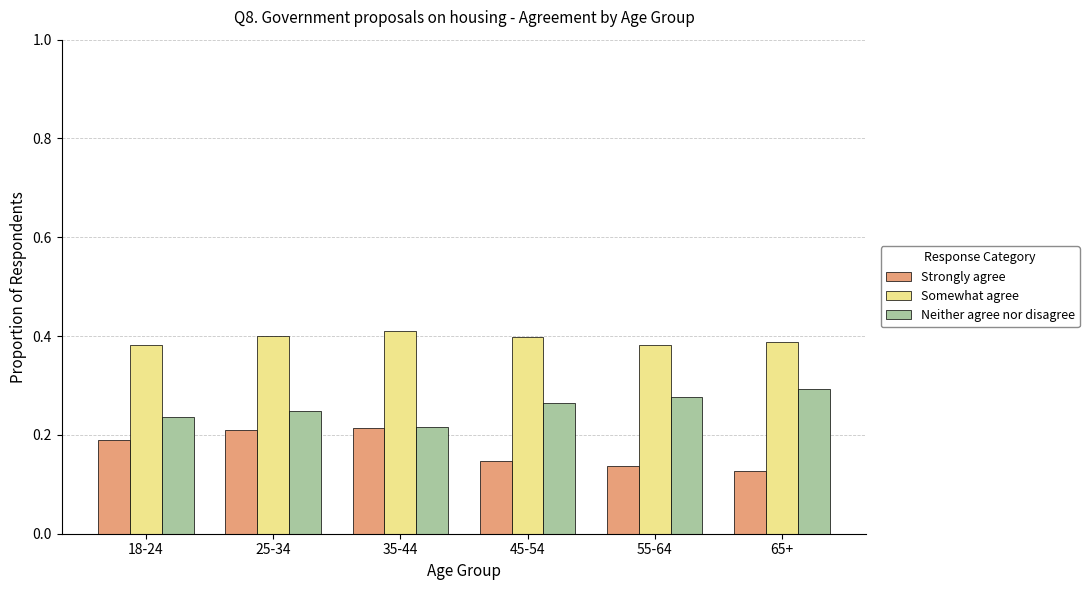

True or false: Strongly agree has a value of 0.3 at 18-24.

False